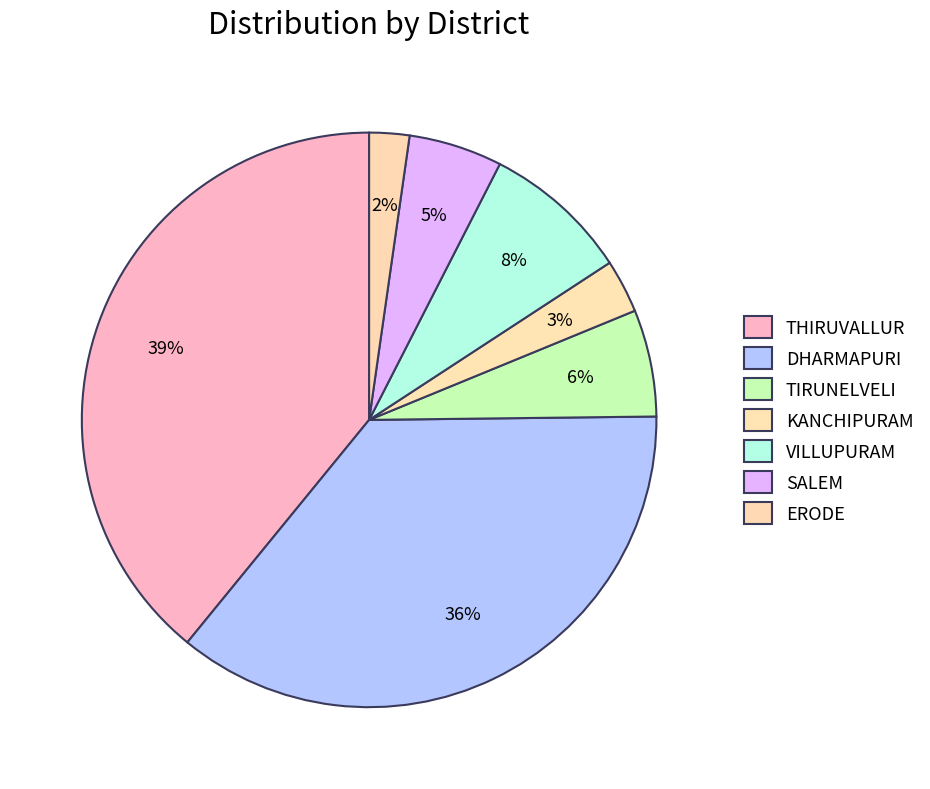

Which category has the biggest portion of the pie?

THIRUVALLUR